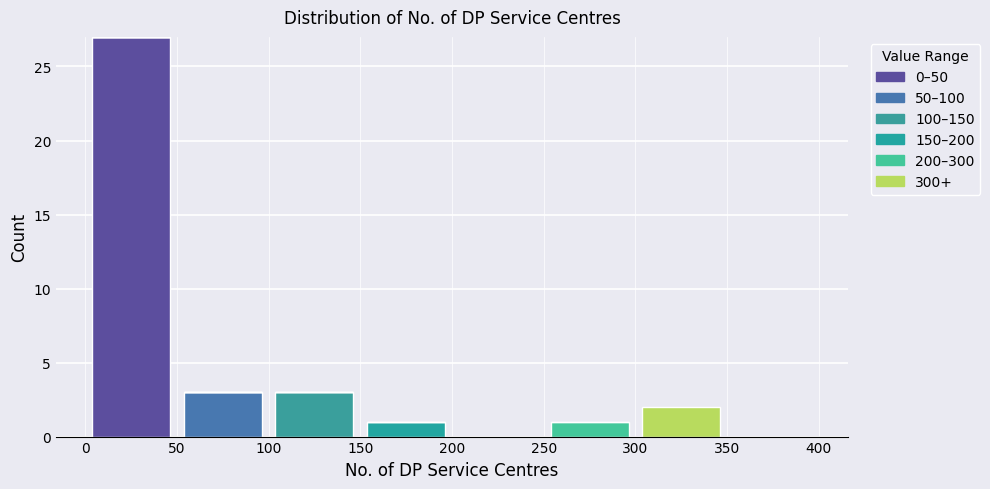

Reading left to right, transcribe this chart: for each stacked bar, give the range it covers on the x-axis and its total height. The values are not printed on the chart, so give them approximately, as read against the axis.

0 to 50: 27
50 to 100: 3
100 to 150: 3
150 to 200: 1
200 to 250: 0
250 to 300: 1
300 to 350: 2
350 to 400: 0